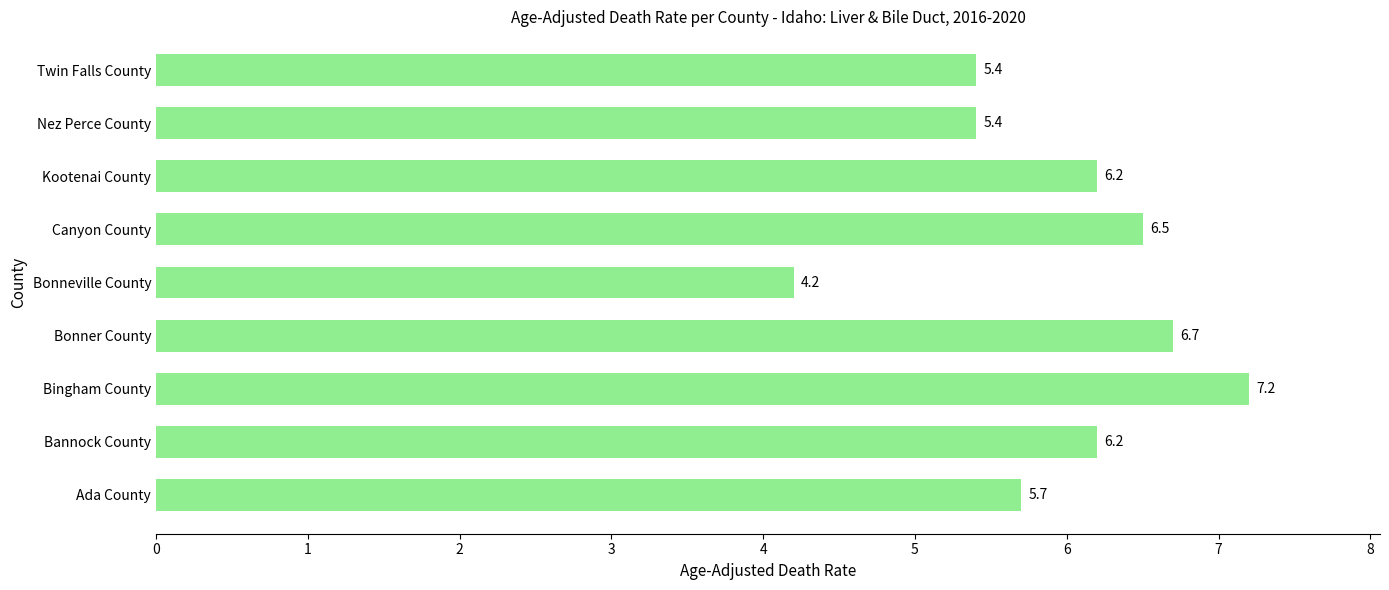

Read the value at Twin Falls County.

5.4